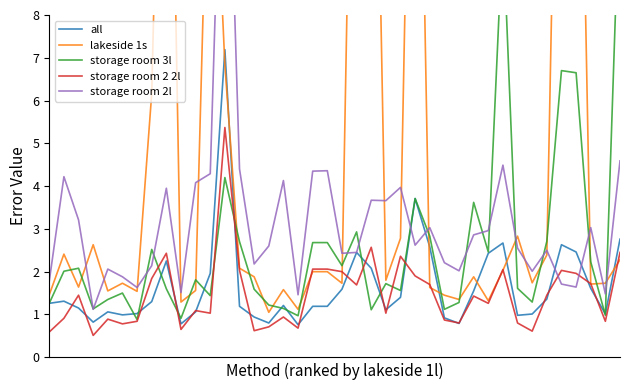

How many intersections are there between lakeside 1s and storage room 2l?

16